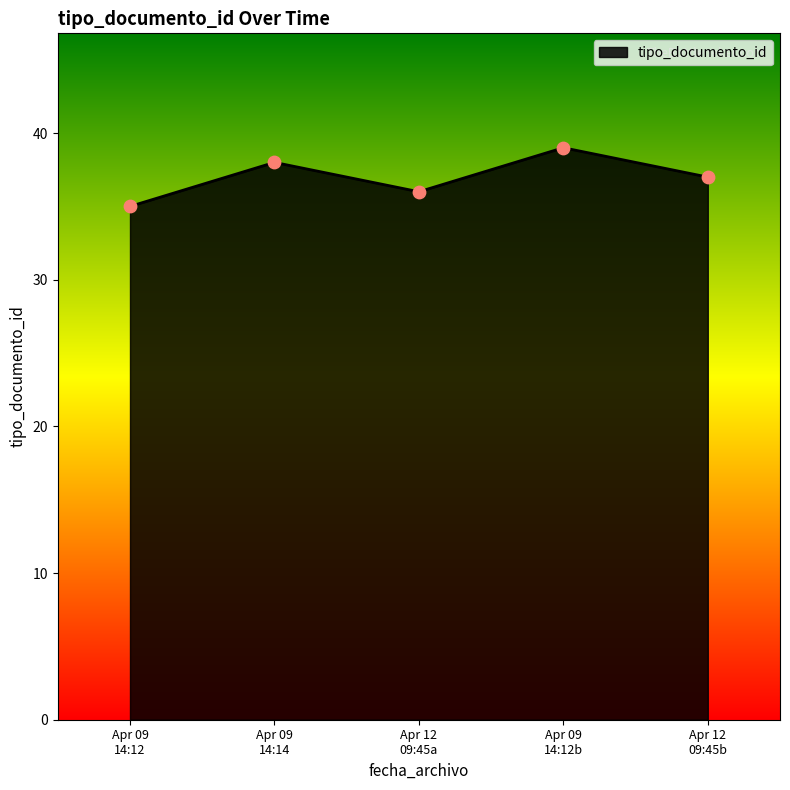

What is the sum of all values?

185